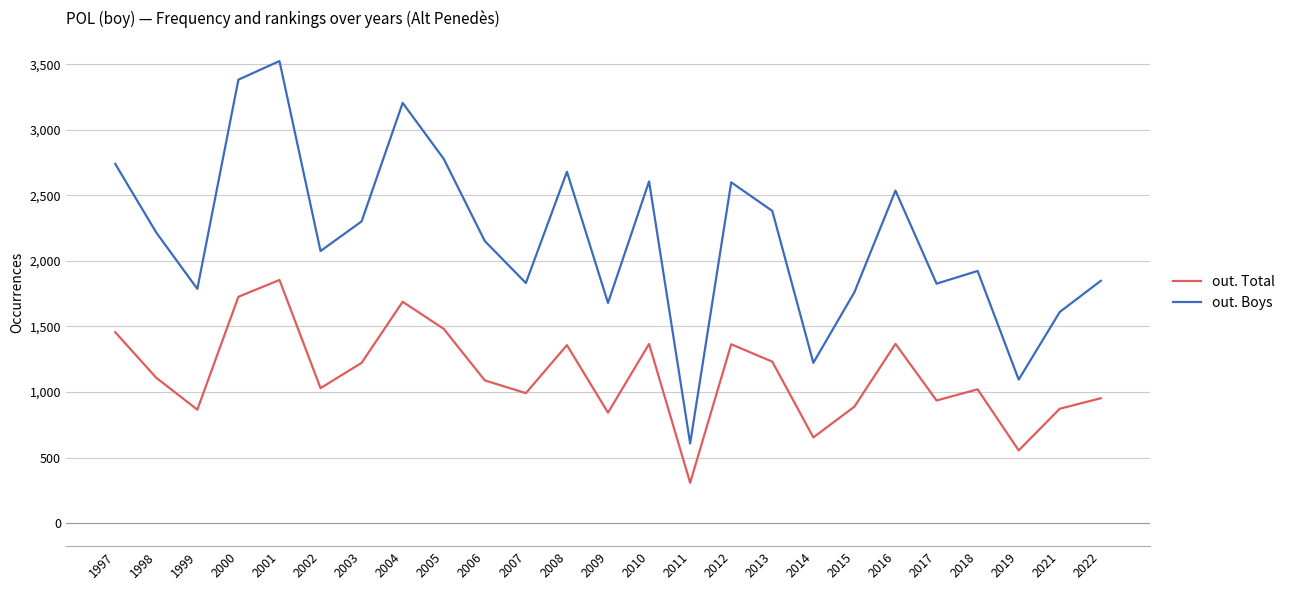

What is the average value of the out. Boys series?

2174